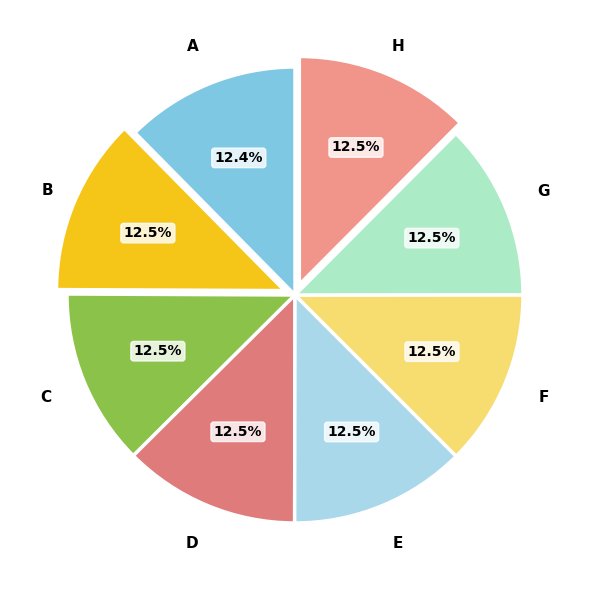

How many slices are in this pie chart?

8